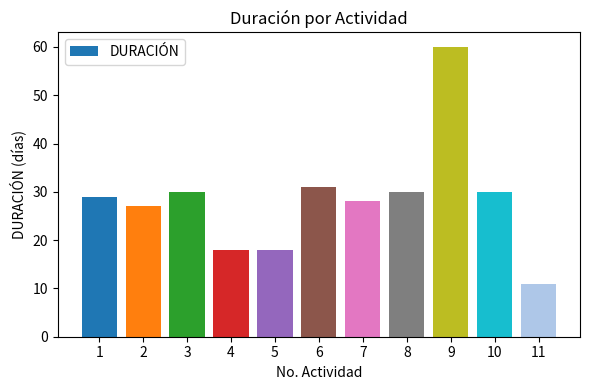

What is the change in value from 7 to 8?

+2